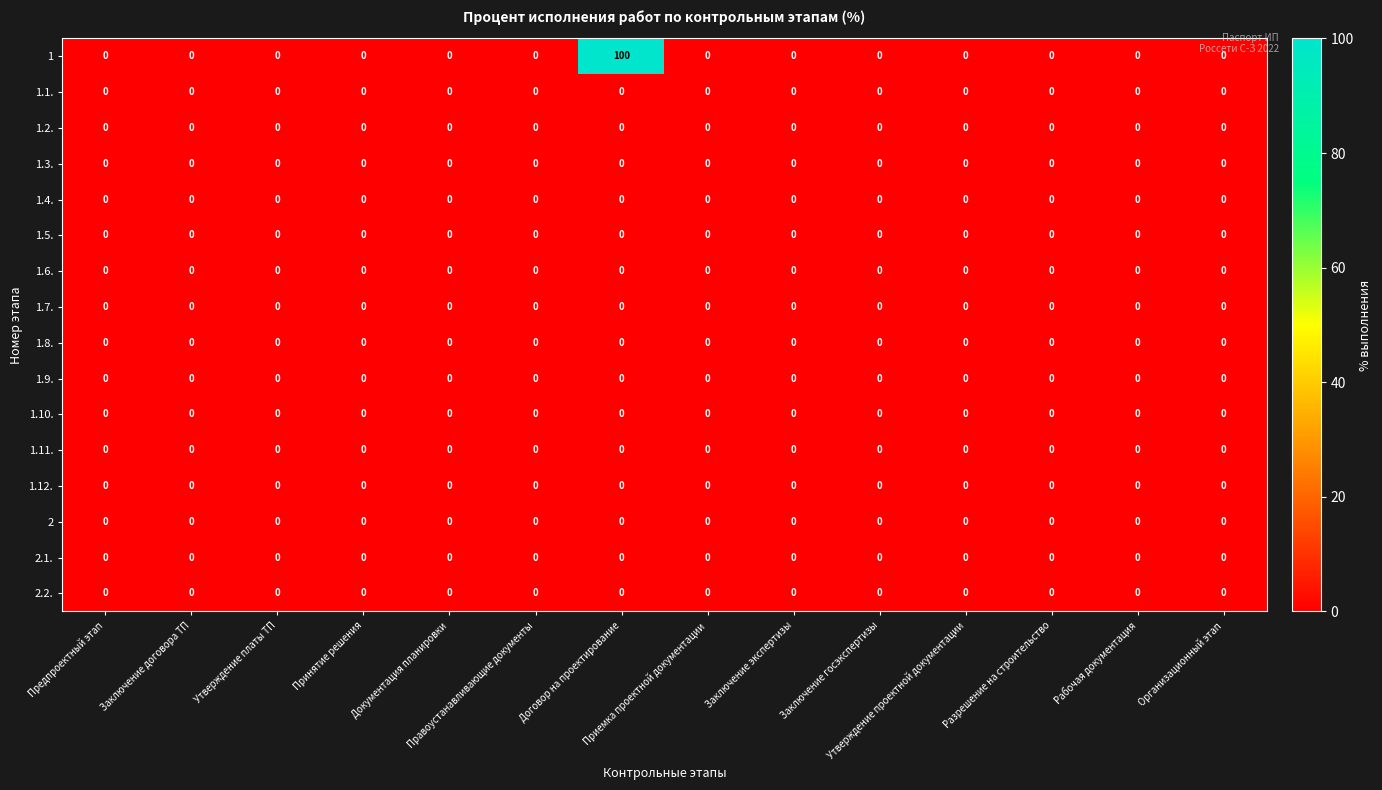

What is the difference between the maximum and second lowest values in the 1 series?

100